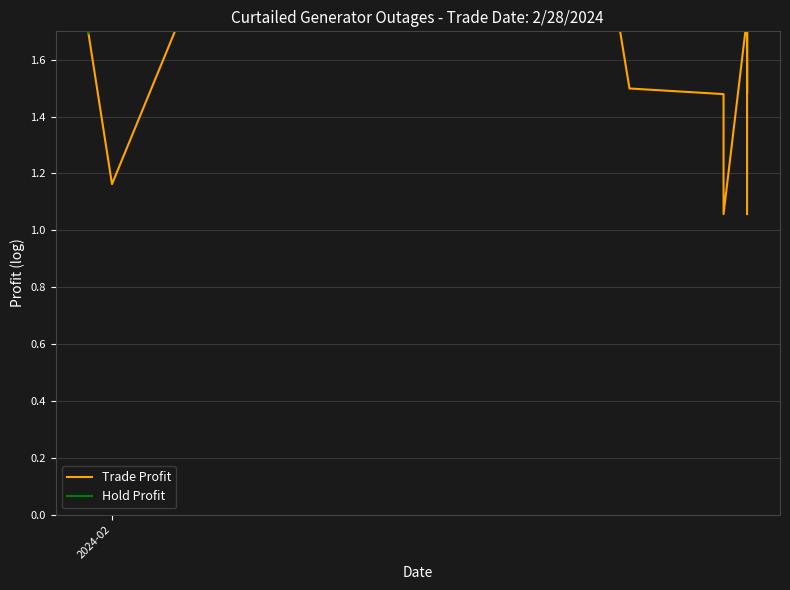

How many data points does each series have?

20